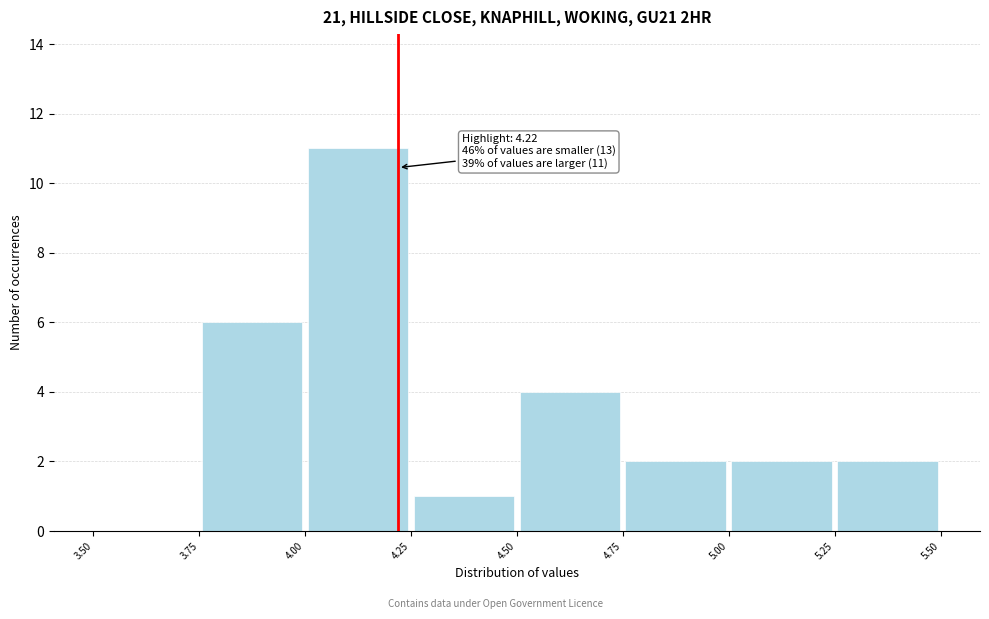

Which range on the x-axis has the tallest bar?

4.00 to 4.25